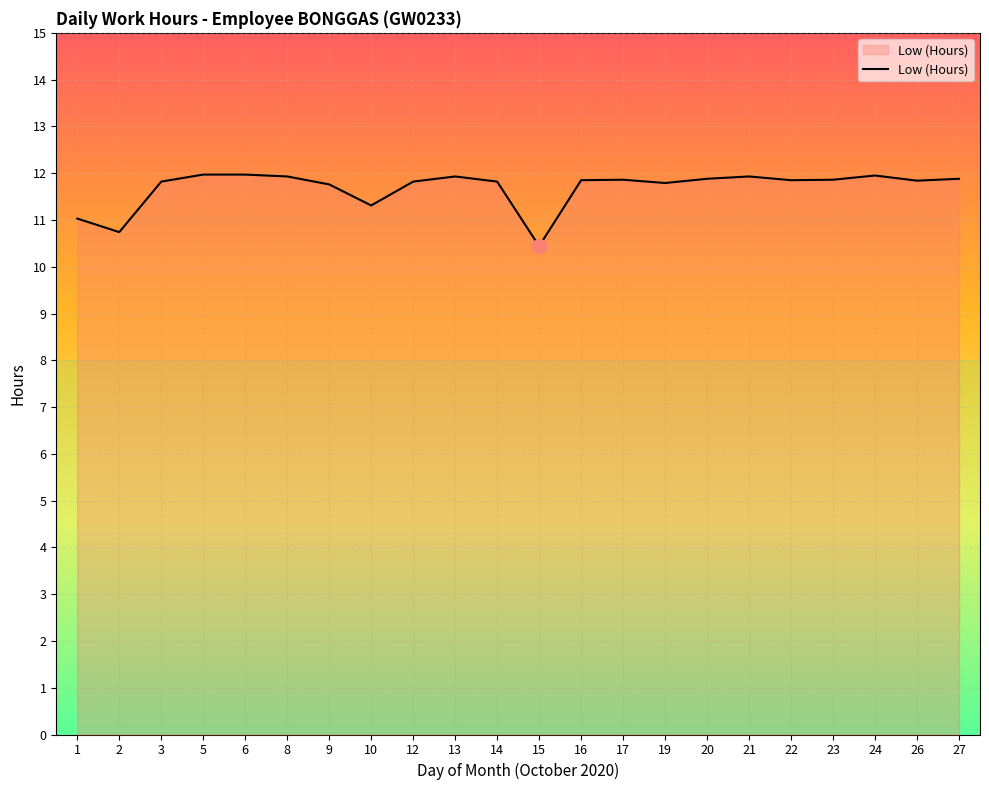

What is the minimum value shown in the chart?

10.4